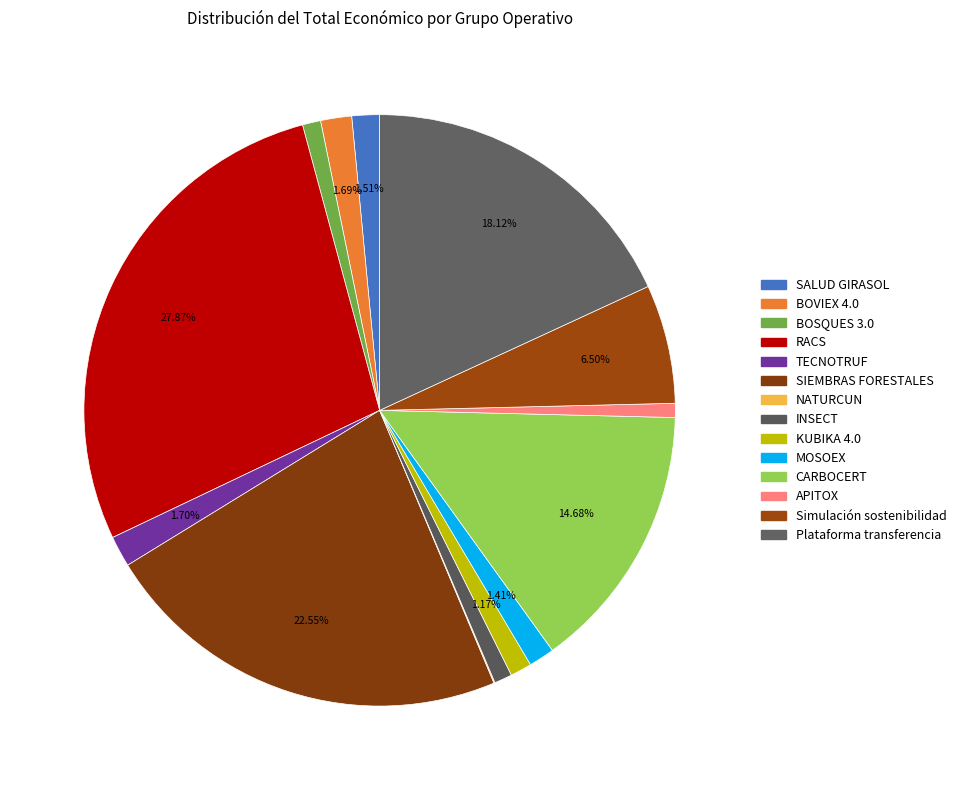

Which category has the smallest portion of the pie?

NATURCUN